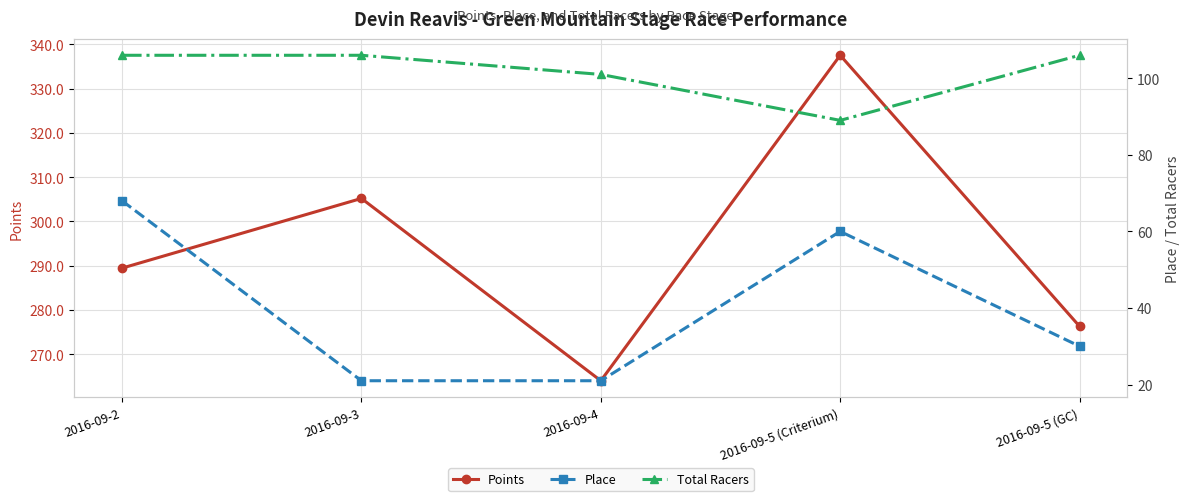

Is it true that Points equals 142.5 at 2016-09-5 (GC)?

False